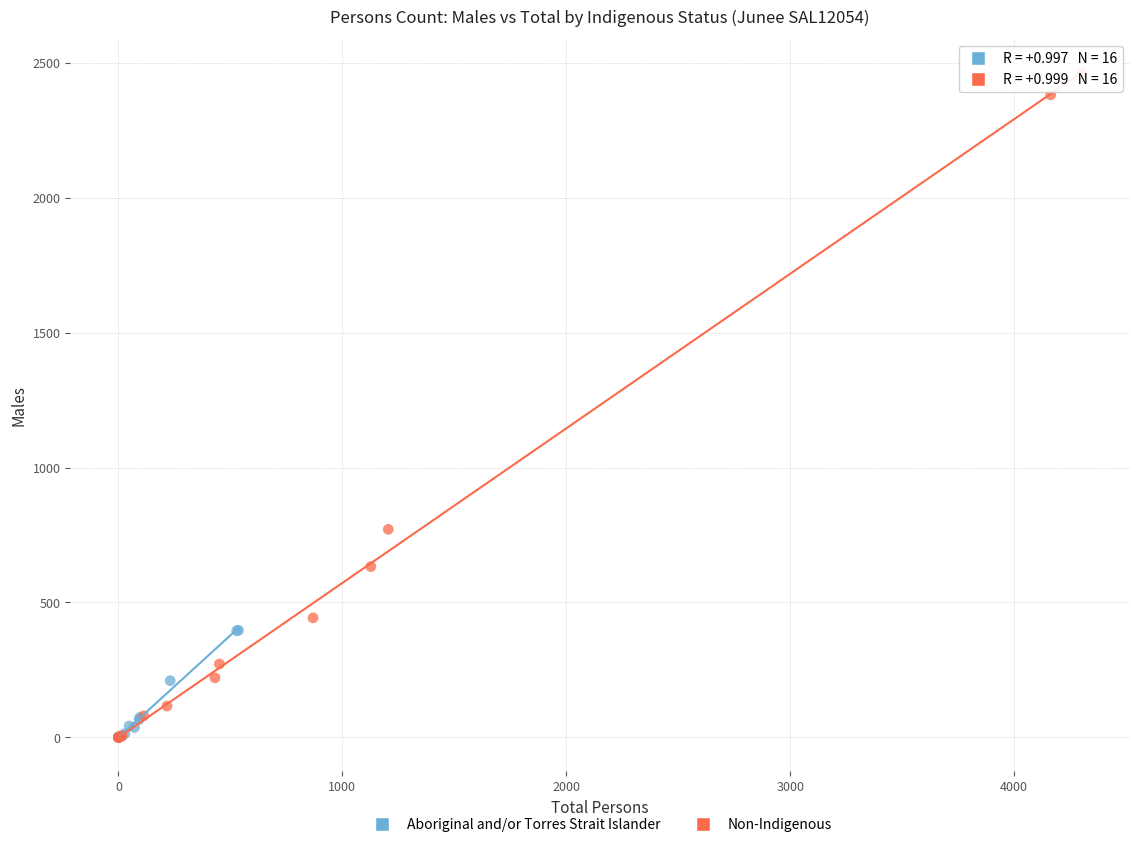

Which series reaches the maximum Y coordinate?

Non-Indigenous